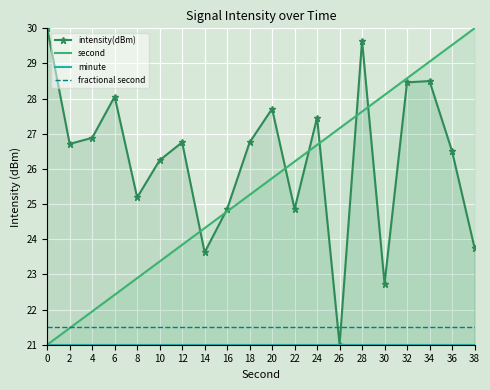

Which series has the largest range (max minus min)?

intensity(dBm)